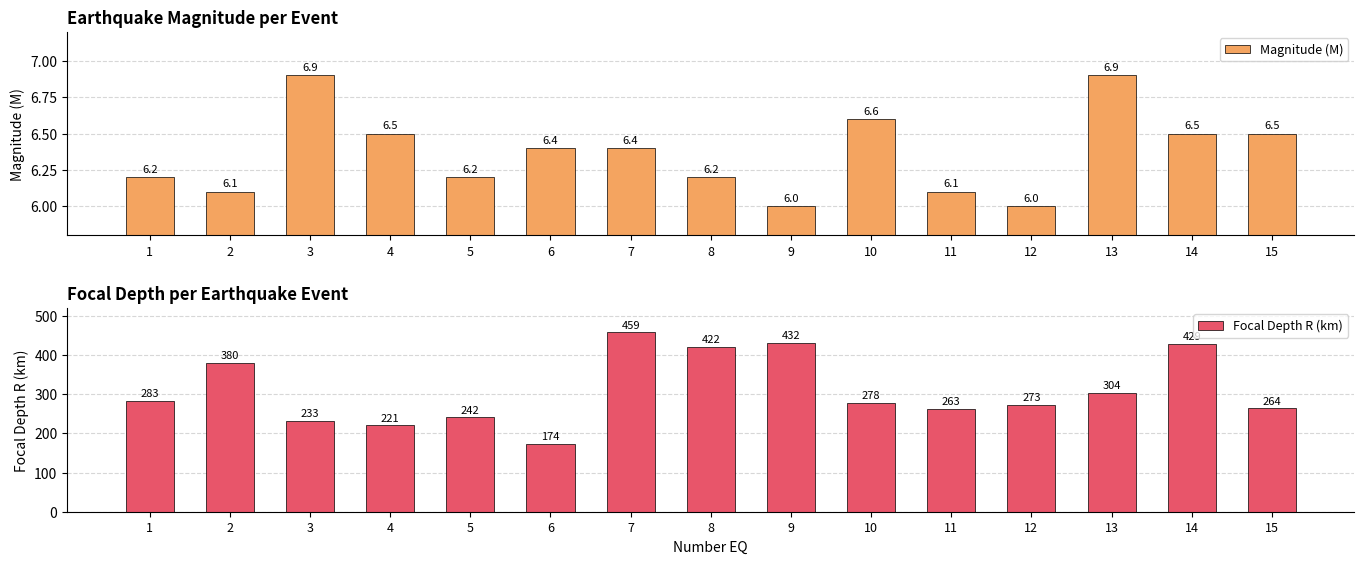

True or false: Focal Depth R (km) has a value of 73.6 at 11.

False